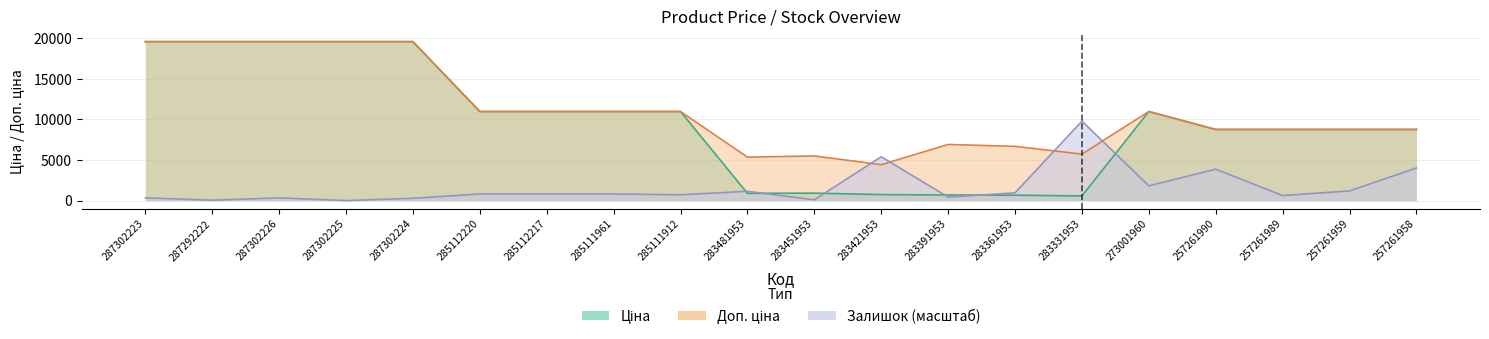

At which category is the sum across all series the highest?

287302223